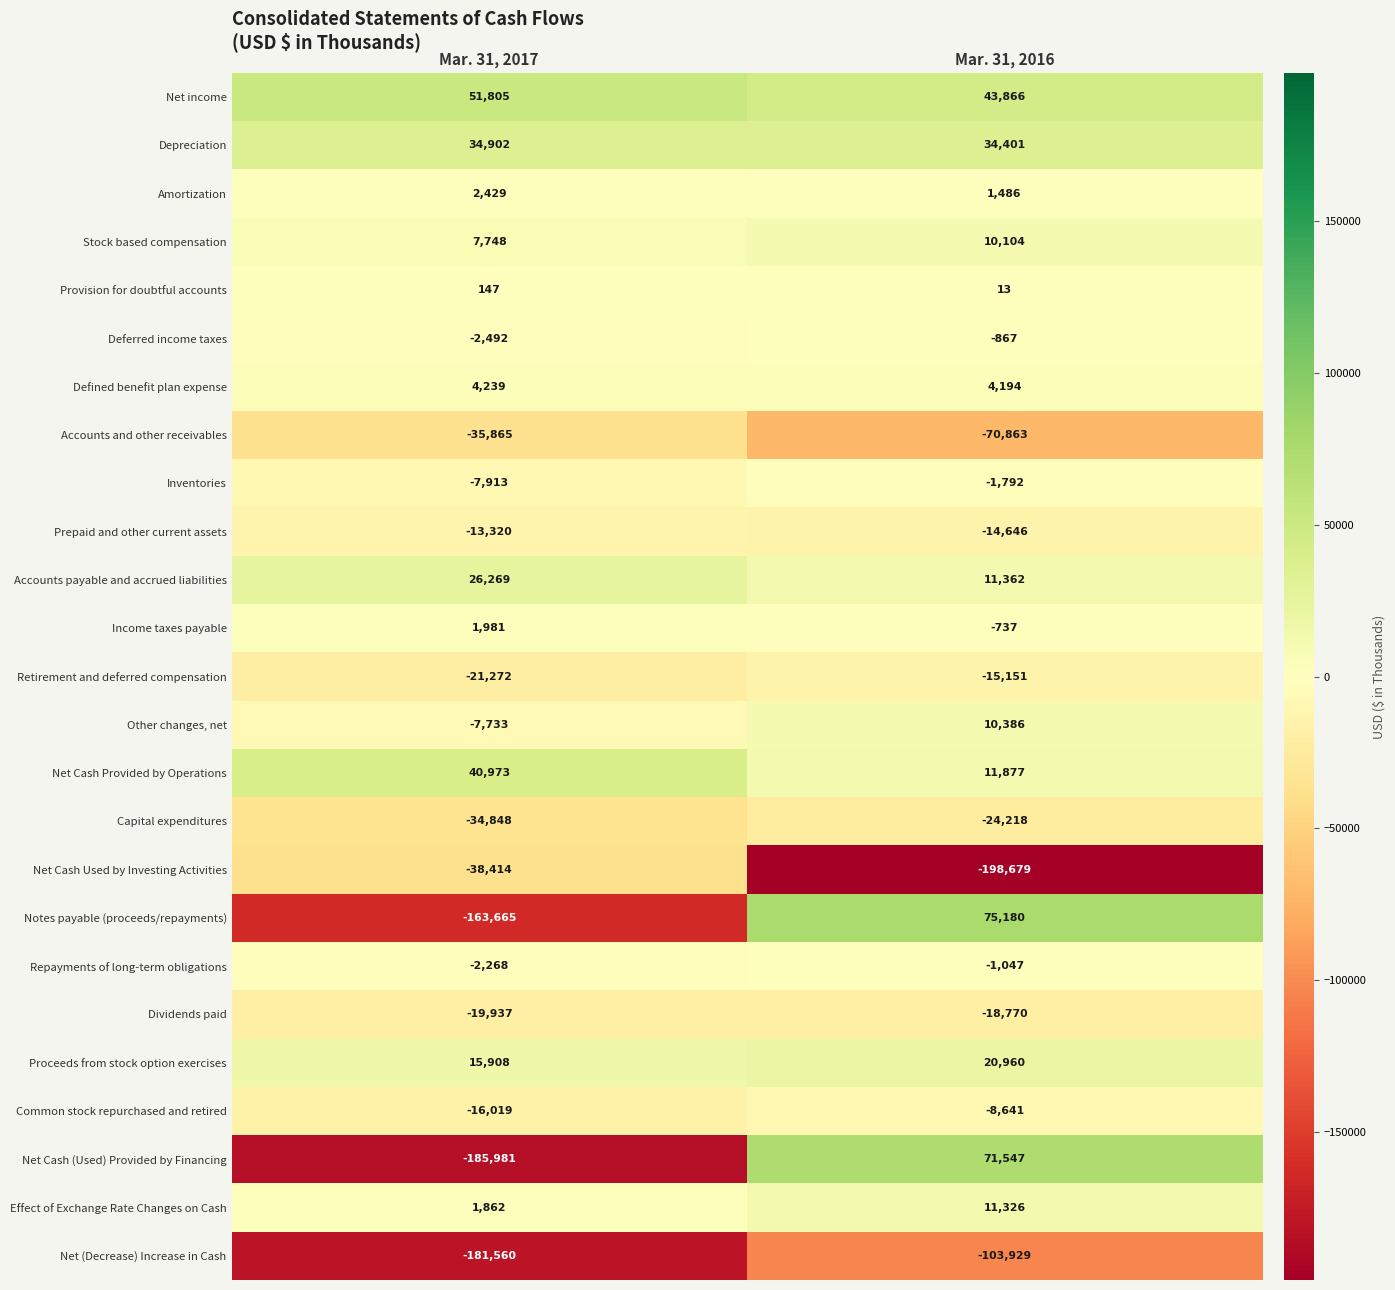

What is the difference between the Accounts and other receivables values at Mar. 31, 2016 and Mar. 31, 2017?

34998